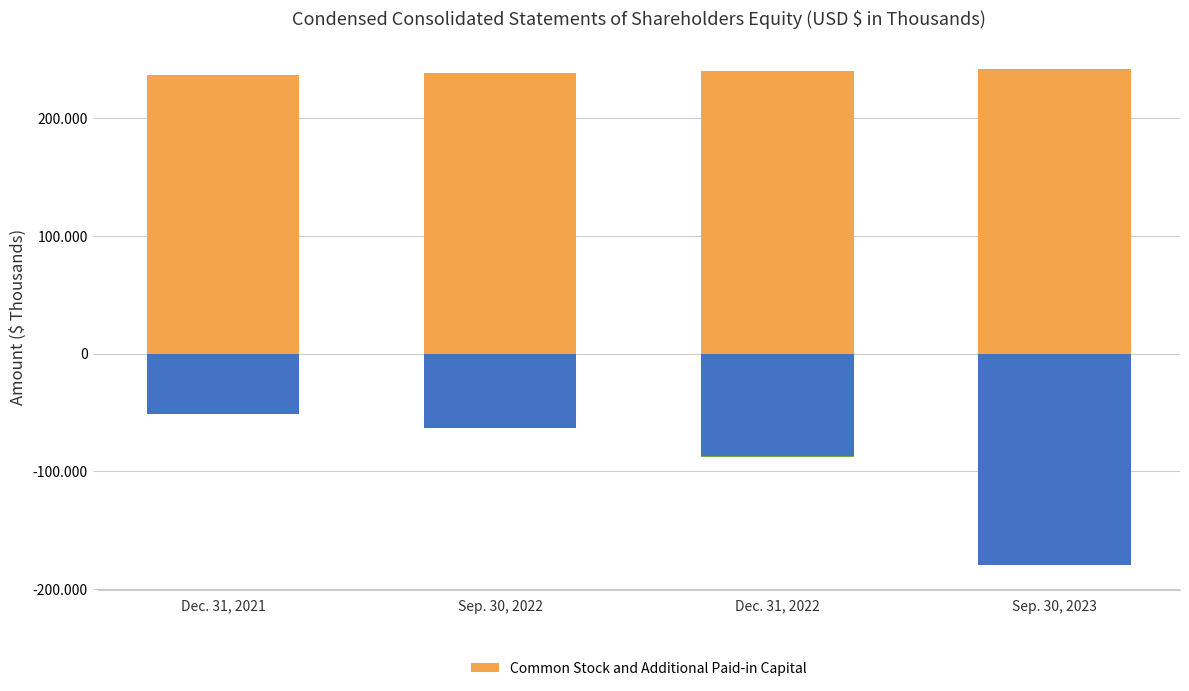

List the labels in order of value, largest first.

Sep. 30, 2023, Dec. 31, 2022, Sep. 30, 2022, Dec. 31, 2021